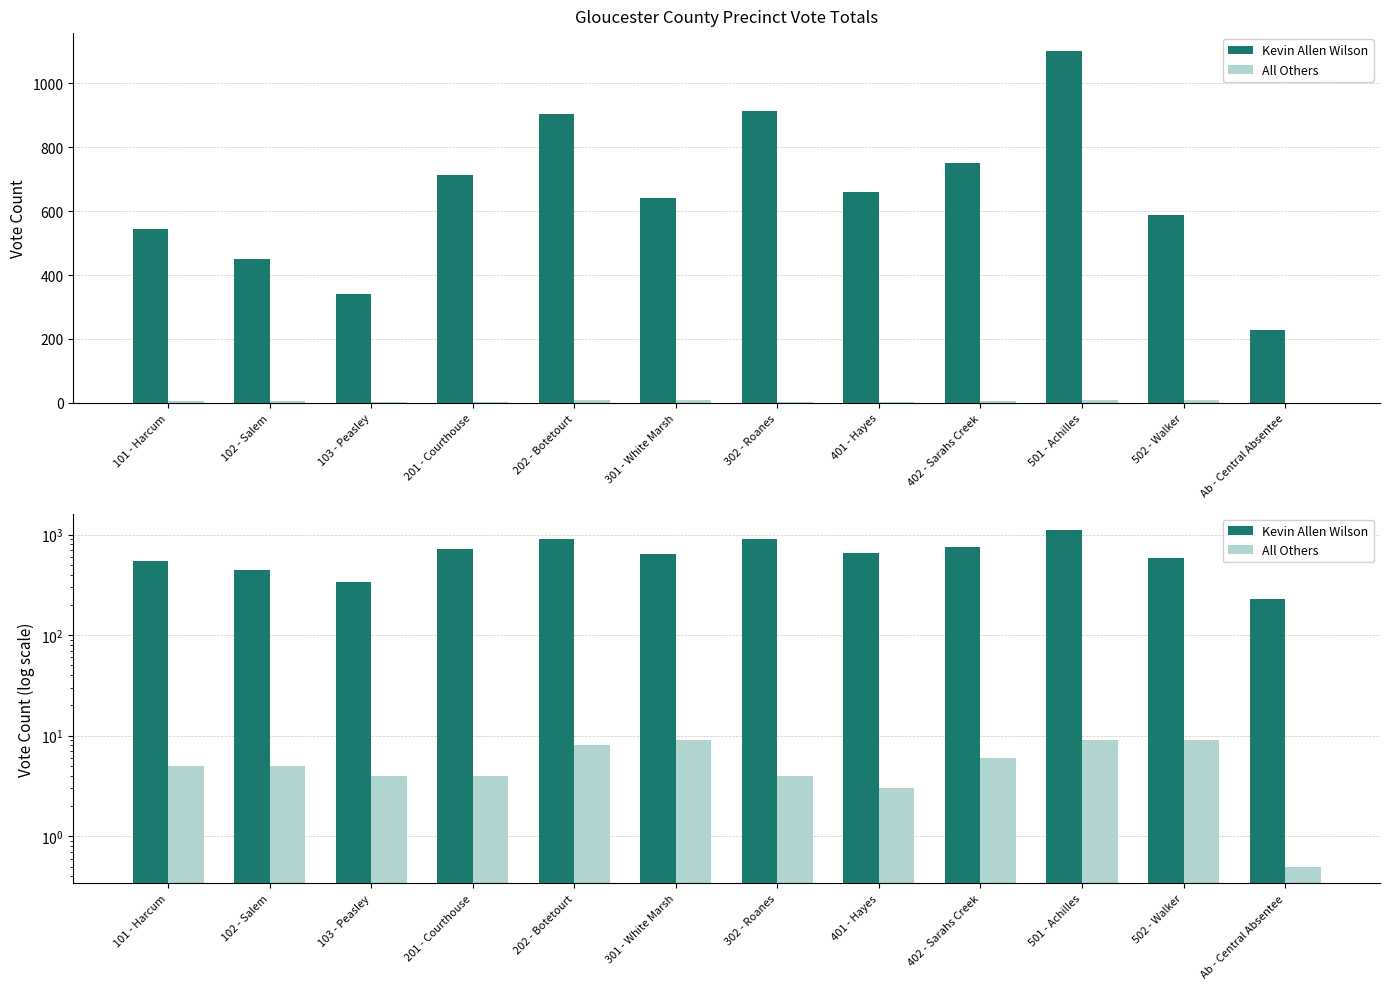

What is the total value across all series at 302 - Roanes?

916.0